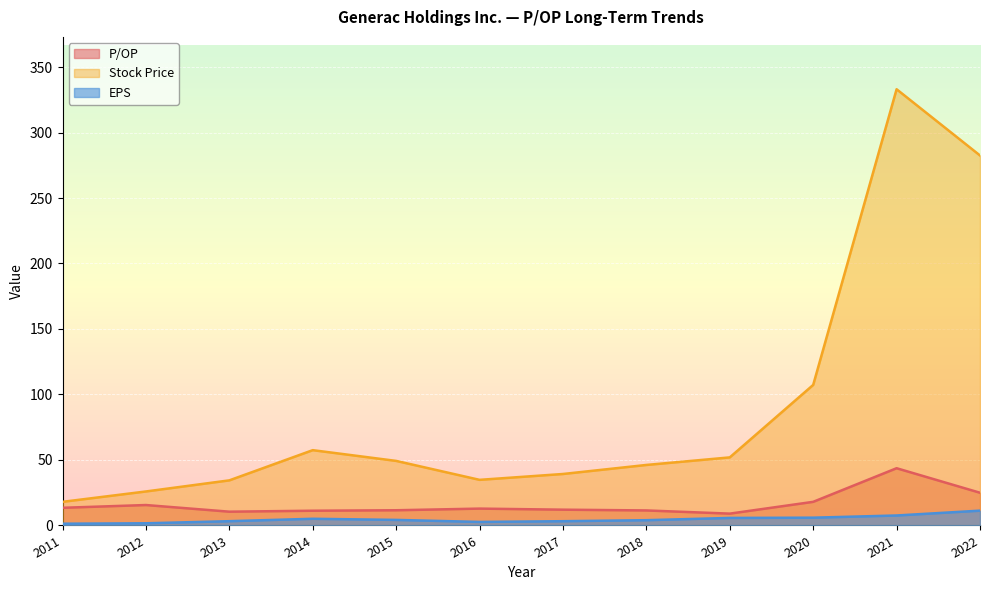

Which has a higher value, 2019 or 2014?

2014